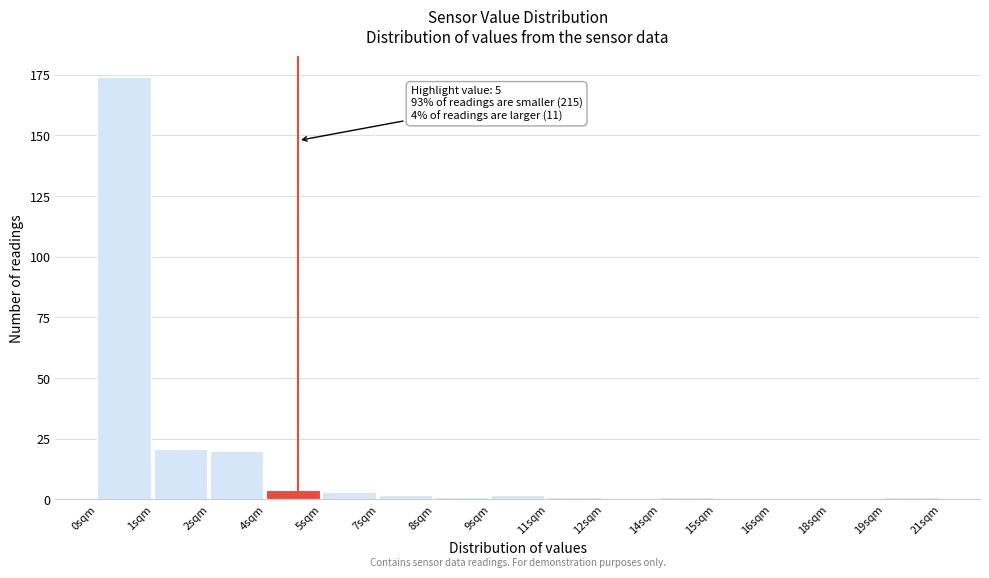

Reading left to right, extract all data points from this chart.

0sqm=174	1sqm=21	2sqm=20	4sqm=4	5sqm=3	7sqm=2	8sqm=1	9sqm=2	11sqm=1	12sqm=0	14sqm=1	15sqm=0	16sqm=0	18sqm=0	19sqm=1